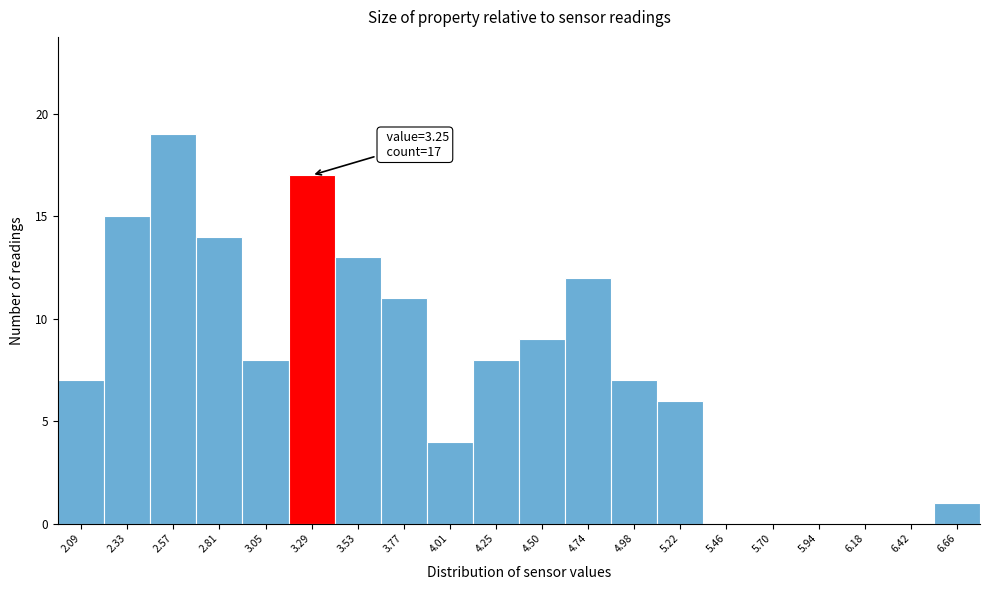

Over which range of the x-axis is the bar tallest?

2.45 to 2.70